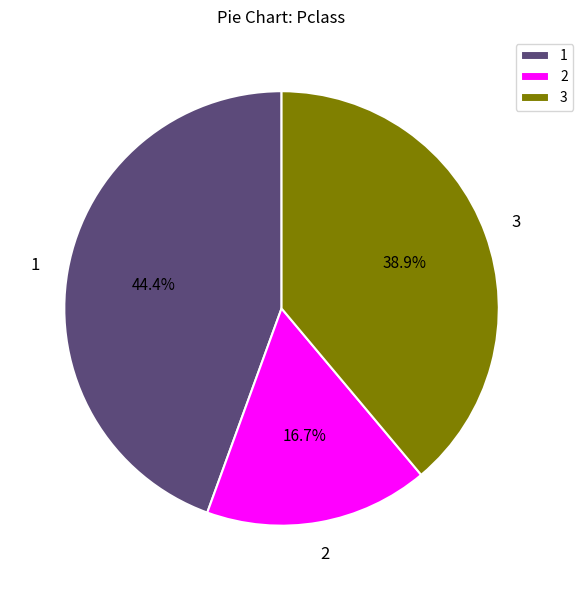

How many segments does this pie chart have?

3